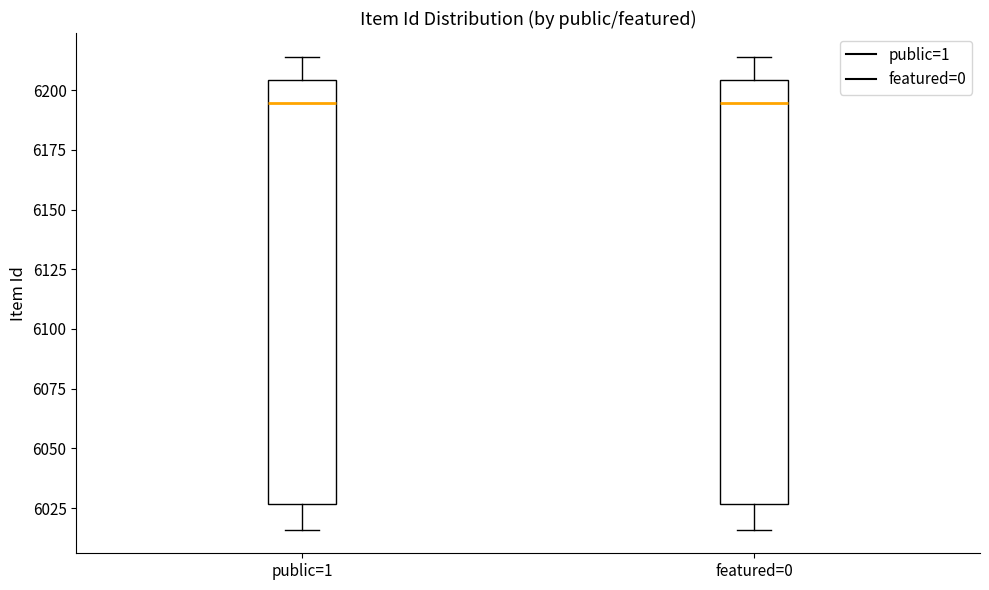

Reading left to right, read every box against the y-axis: the position of its median line, the range the box covers, and the ends of its whiskers. The values are not printed on the chart, so give them approximately, as read against the axis.

public=1: median 6195, box 6025 to 6205, whiskers 6015 to 6215
featured=0: median 6195, box 6025 to 6205, whiskers 6015 to 6215